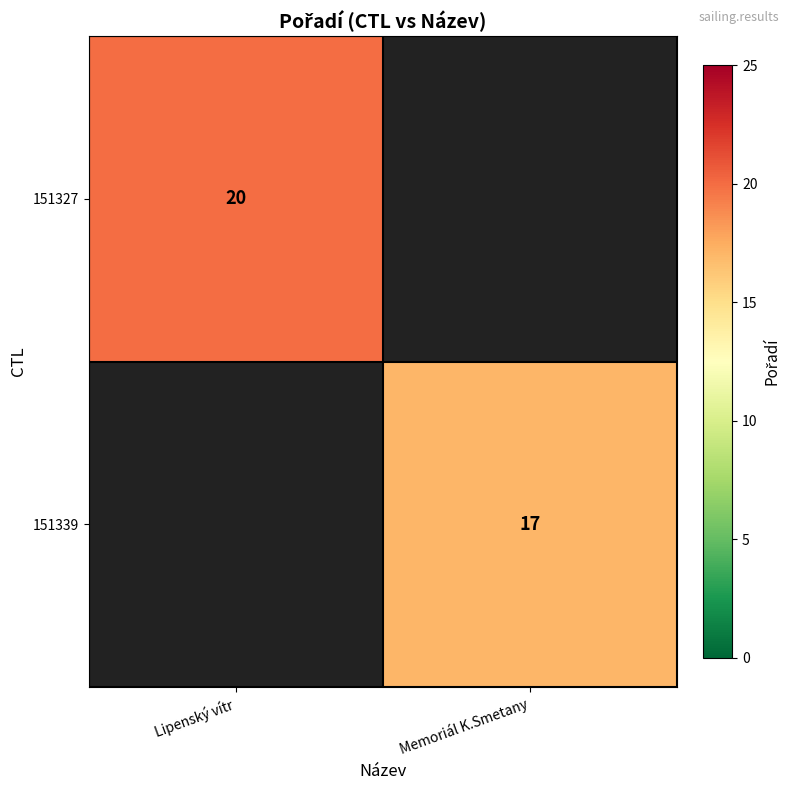

True or false: 151339 has a value of 10 at Memoriál K.Smetany.

False